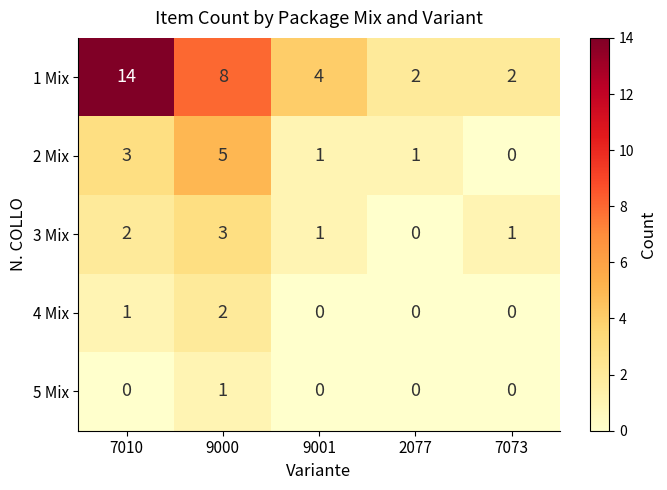

Rank the series at 7010 from highest to lowest value.

1 Mix, 2 Mix, 3 Mix, 4 Mix, 5 Mix